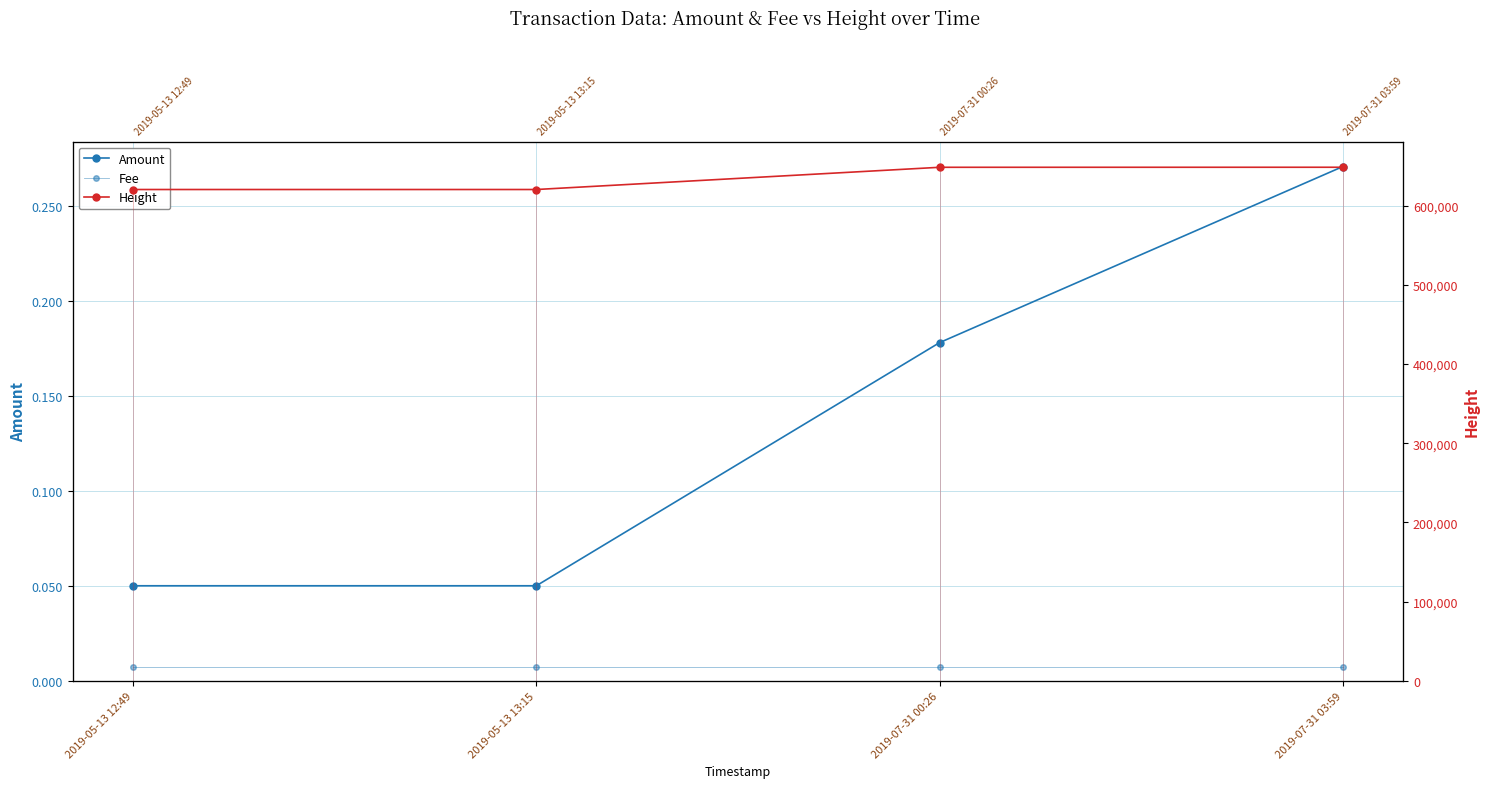

Reading left to right, what are all the values shown in this chart?

Amount: 2019-05-13 12:49=0.1	2019-05-13 13:15=0.1	2019-07-31 00:26=0.2	2019-07-31 03:59=0.3
Fee: 2019-05-13 12:49=0.0	2019-05-13 13:15=0.0	2019-07-31 00:26=0.0	2019-07-31 03:59=0.0
Height: 2019-05-13 12:49=620296.0	2019-05-13 13:15=620302.0	2019-07-31 00:26=648354.0	2019-07-31 03:59=648404.0